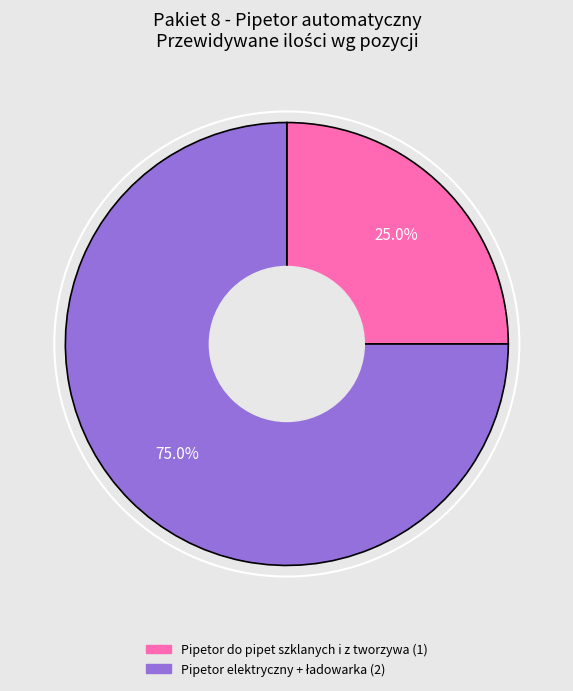

Which slice is the smallest?

Pipetor do pipet szklanych i z tworzywa (1)